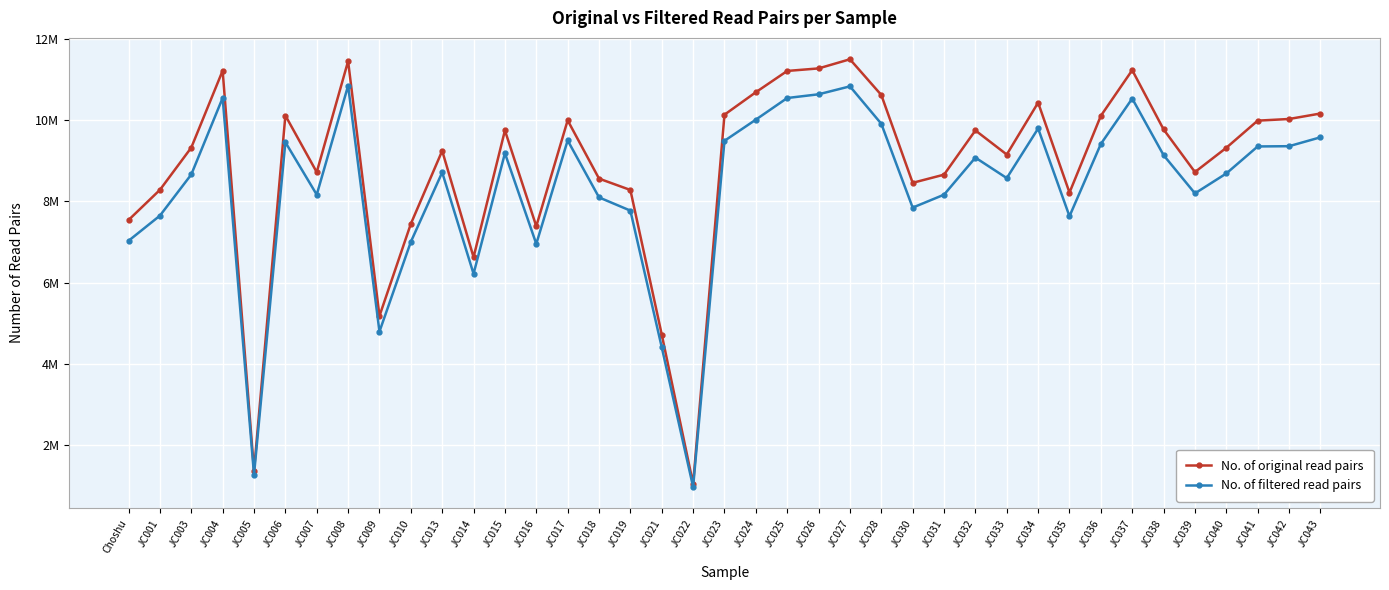

Rank the categories by No. of filtered read pairs value from highest to lowest.

JC008, JC027, JC026, JC004, JC025, JC037, JC024, JC028, JC034, JC043, JC017, JC023, JC006, JC036, JC042, JC041, JC015, JC038, JC032, JC013, JC040, JC003, JC033, JC039, JC007, JC031, JC018, JC030, JC019, JC001, JC035, Choshu, JC010, JC016, JC014, JC009, JC021, JC005, JC022